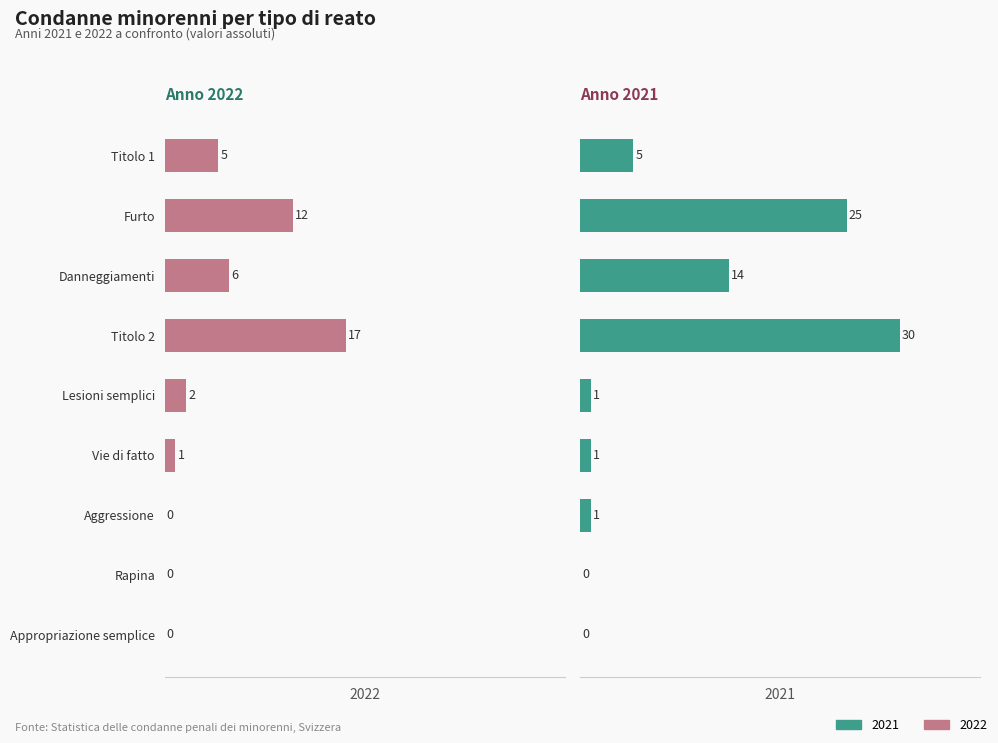

Which series has the largest range (max minus min)?

2021